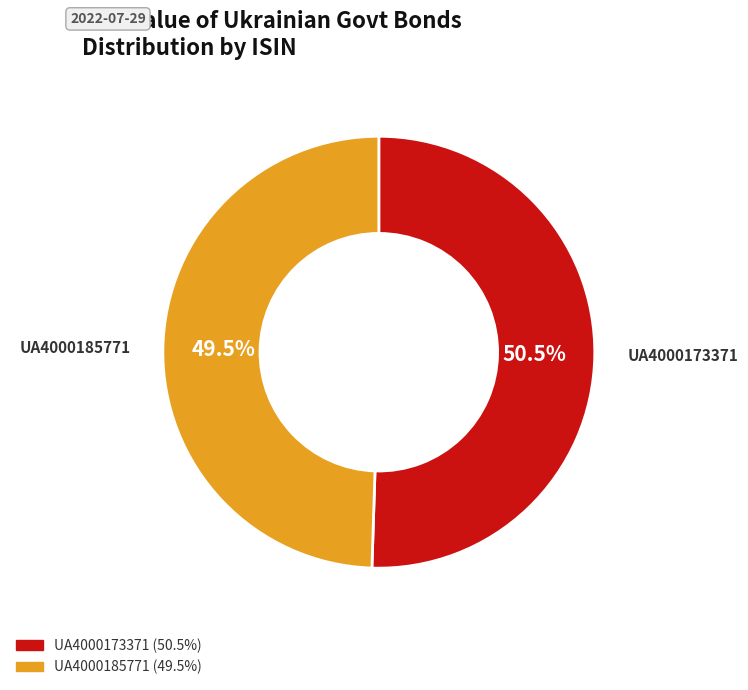

Is the sum of UA4000173371 and UA4000185771 greater than half?

Yes